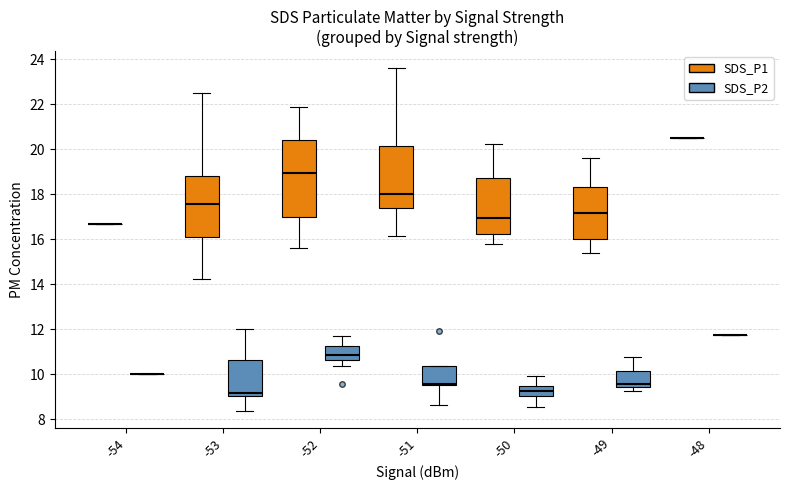

Which box is the tallest, from its lower edge to its upper edge?

-52 (SDS_P1)